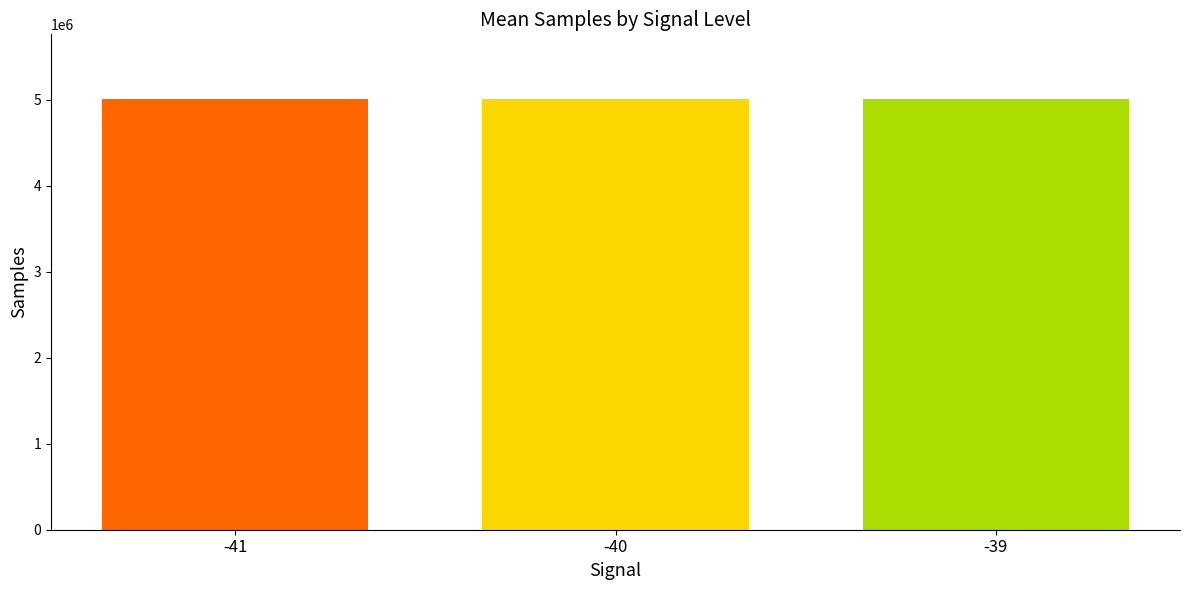

What is the ratio of the value at -39 to the value at -41?

1.0